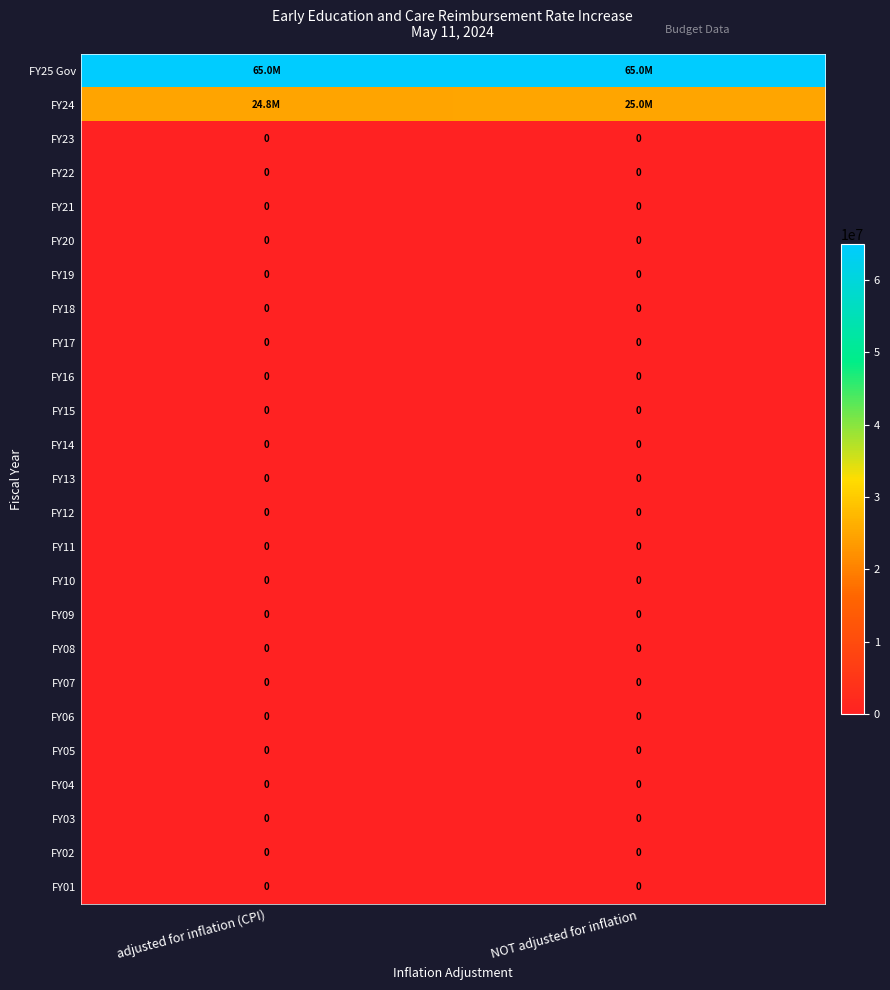

At which category is the sum across all series the highest?

NOT adjusted for inflation